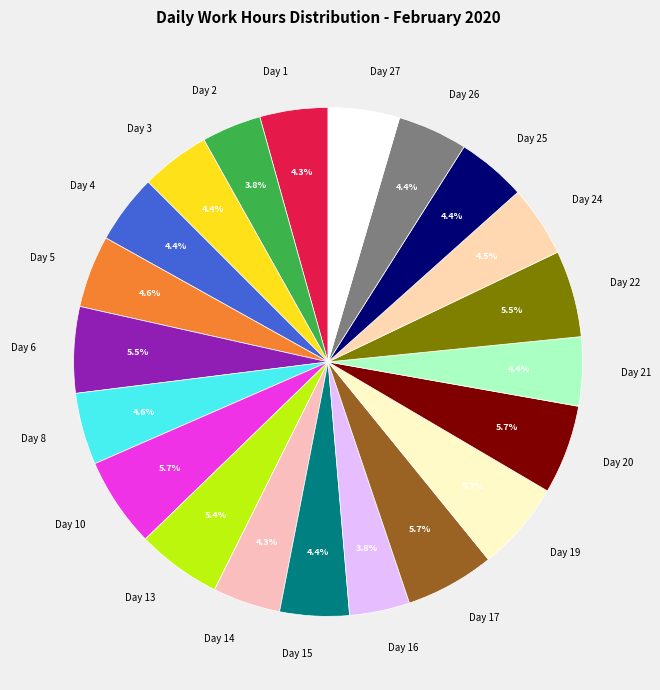

To the nearest percent, what portion does Day 4 represent?

4%